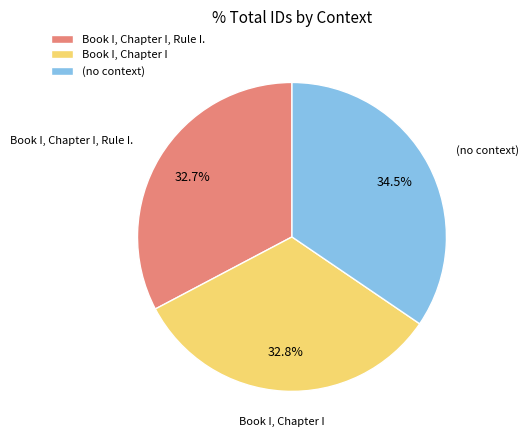

Is there a majority slice in this chart?

No